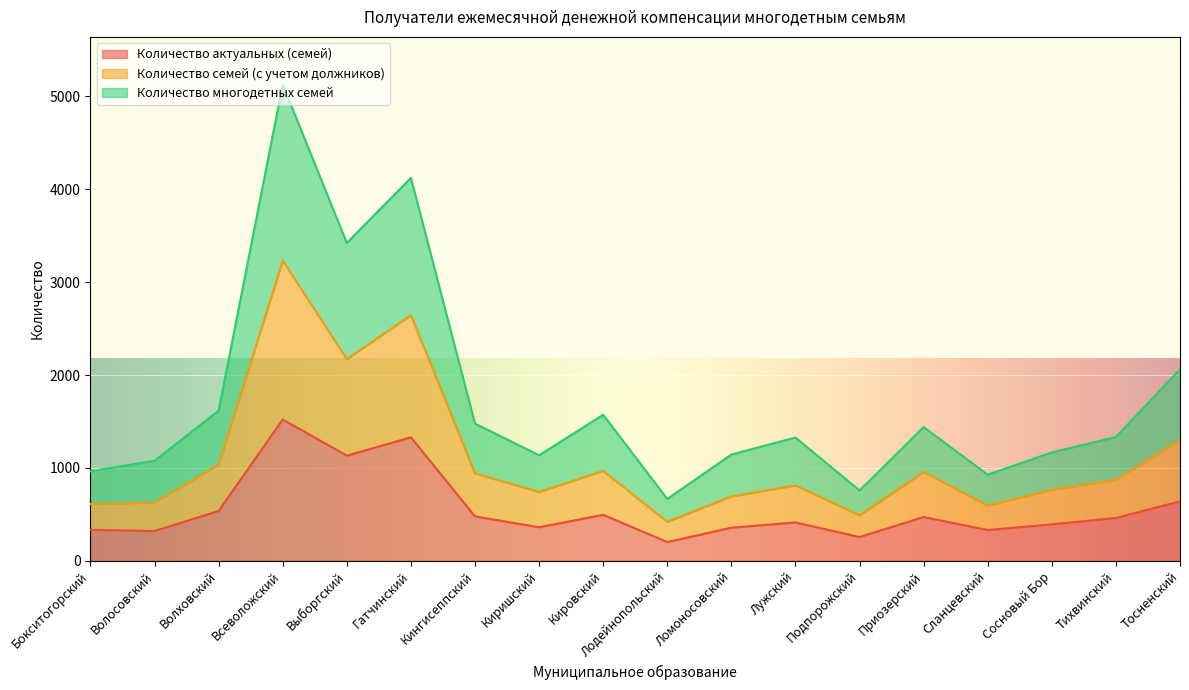

Rank the series by their average value, from lowest to highest.

Количество актуальных (семей), Количество семей (с учетом должников), Количество многодетных семей